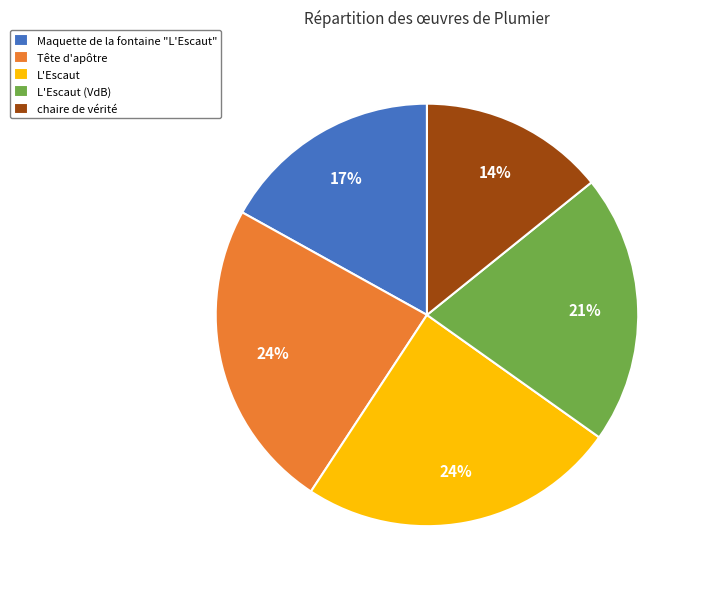

Which slice is the smallest?

chaire de vérité